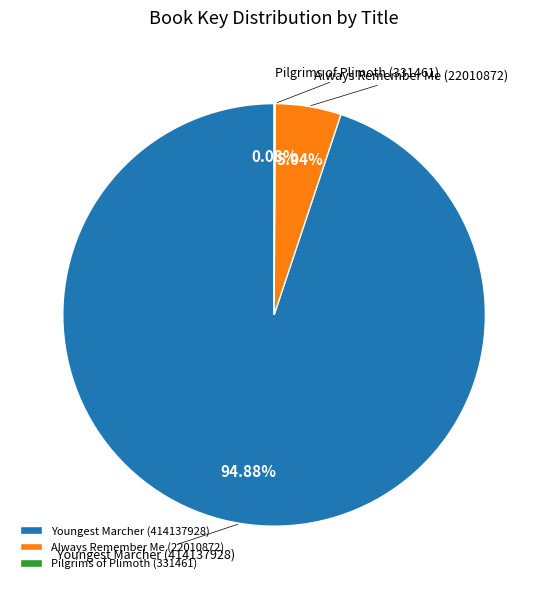

To the nearest percent, what is the difference between the largest and smallest slice percentages?

95%